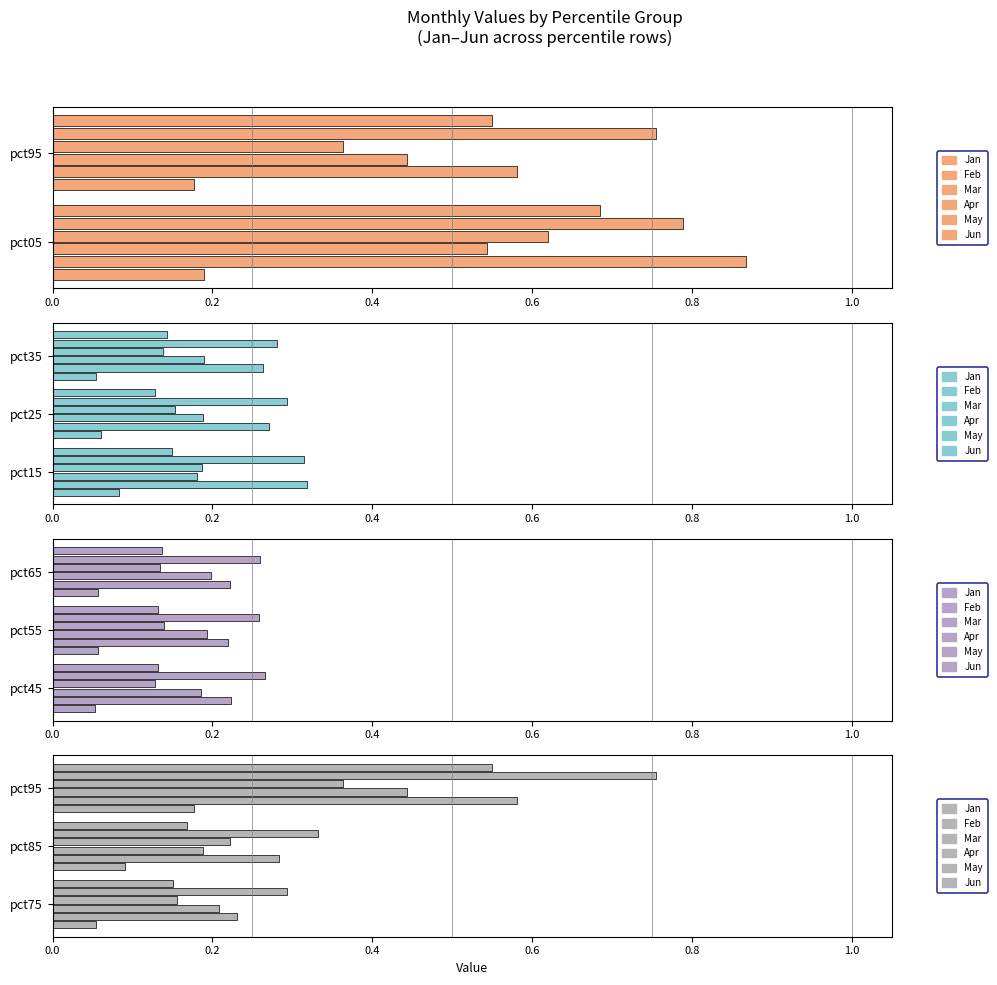

What are all the series names shown in the legend?

Jan, Feb, Mar, Apr, May, Jun